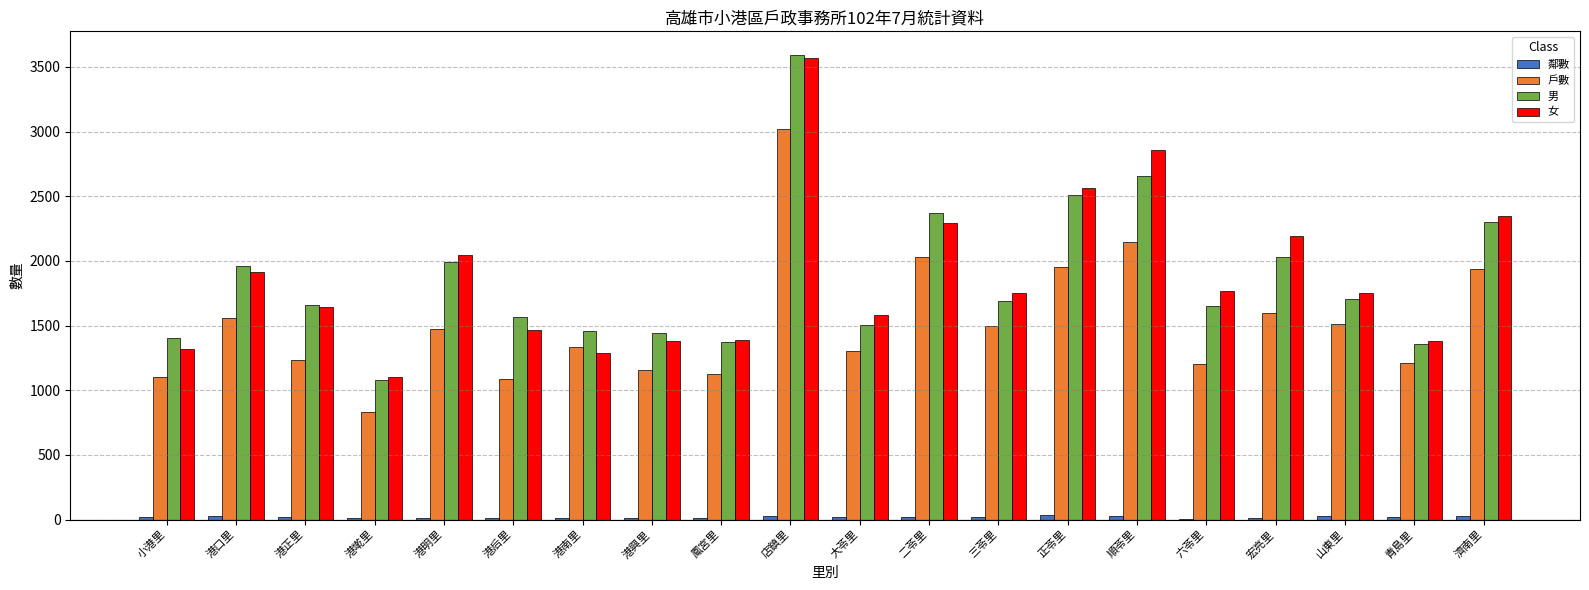

What is the sum of all 男 values?

37298